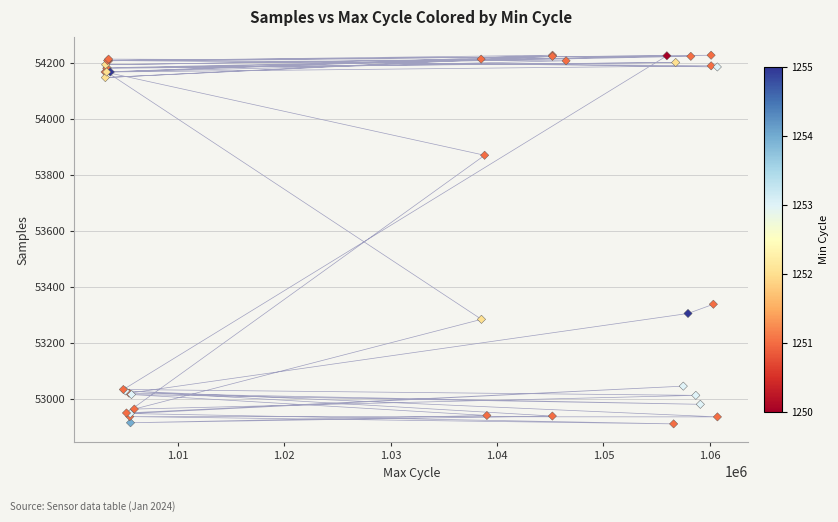

What Y value in the scatter plot is closest to 53569?

53338